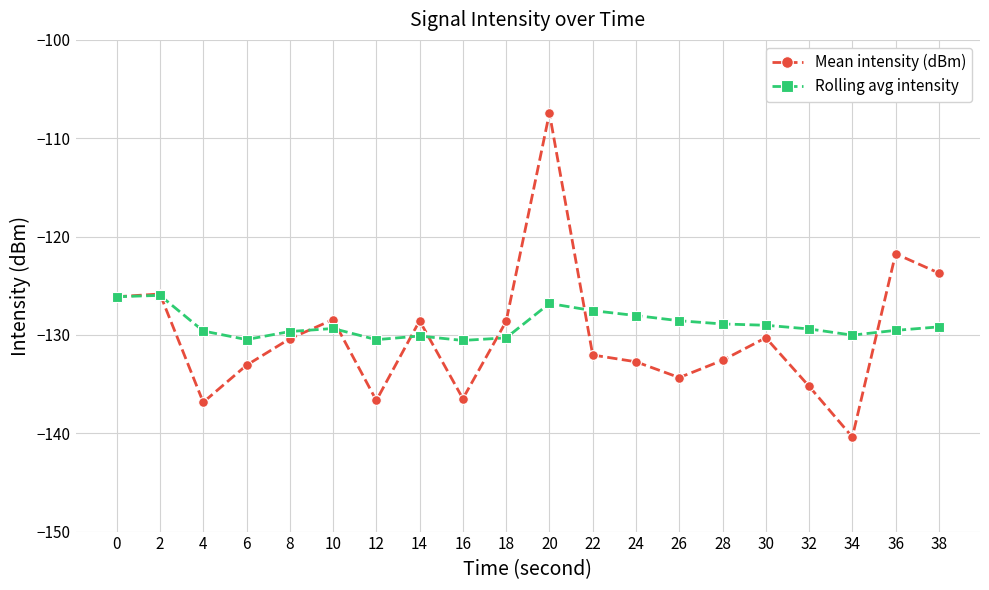

What is the smallest value displayed?

-140.4